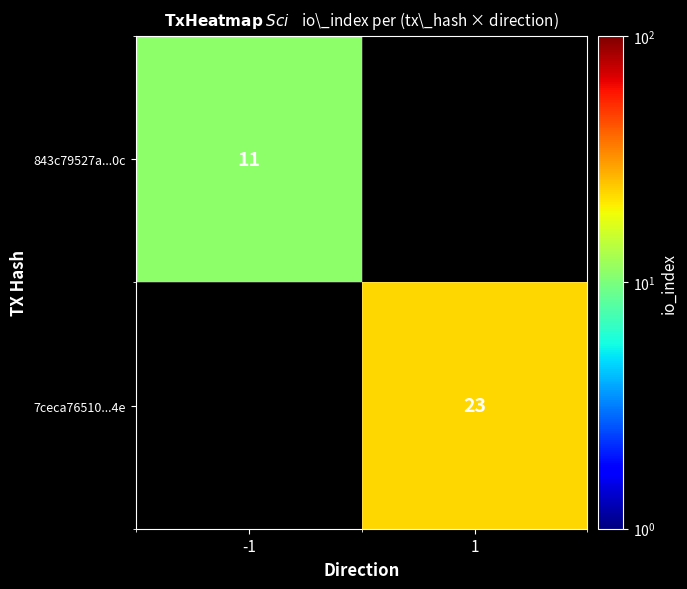

True or false: 7ceca76510...4e has a value of 7.7 at 1.

False